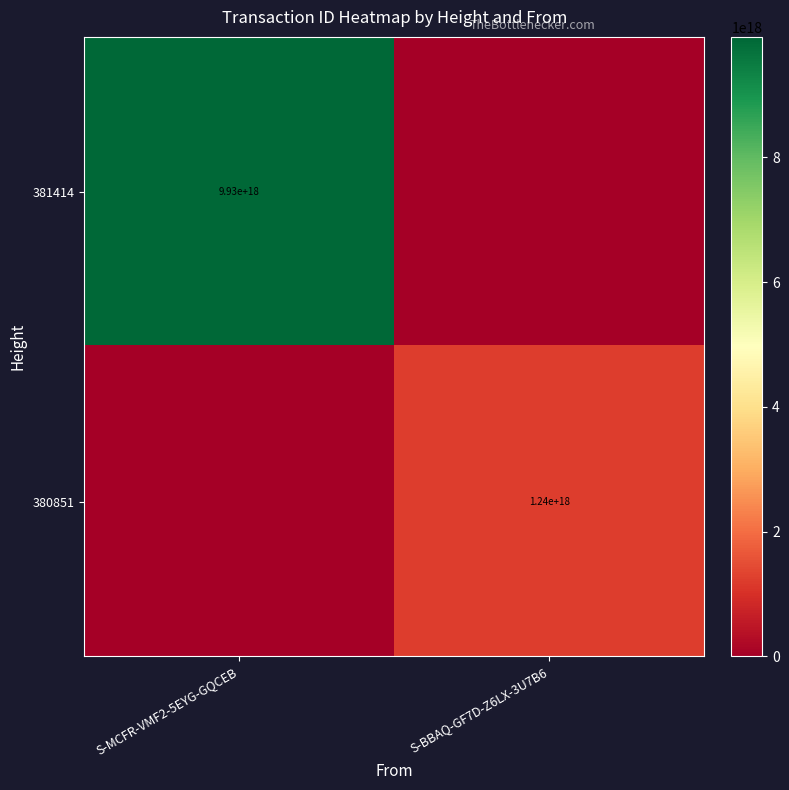

True or false: 381414 has a value of 13883404430350077952 at S-MCFR-VMF2-5EYG-GQCEB.

False